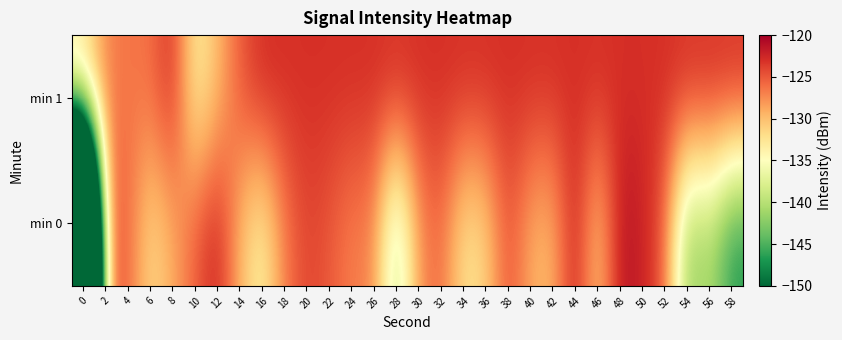

What is the minimum value shown in the chart?

-225.2